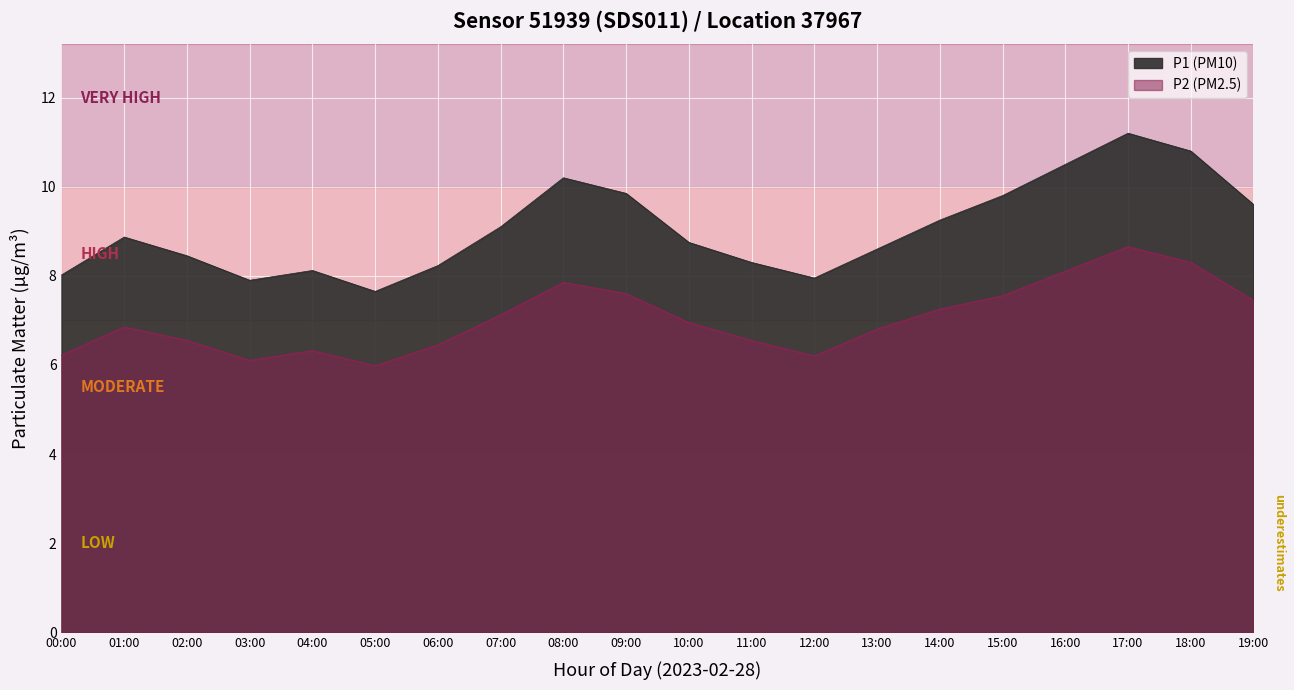

What is the maximum value for P2?

8.7